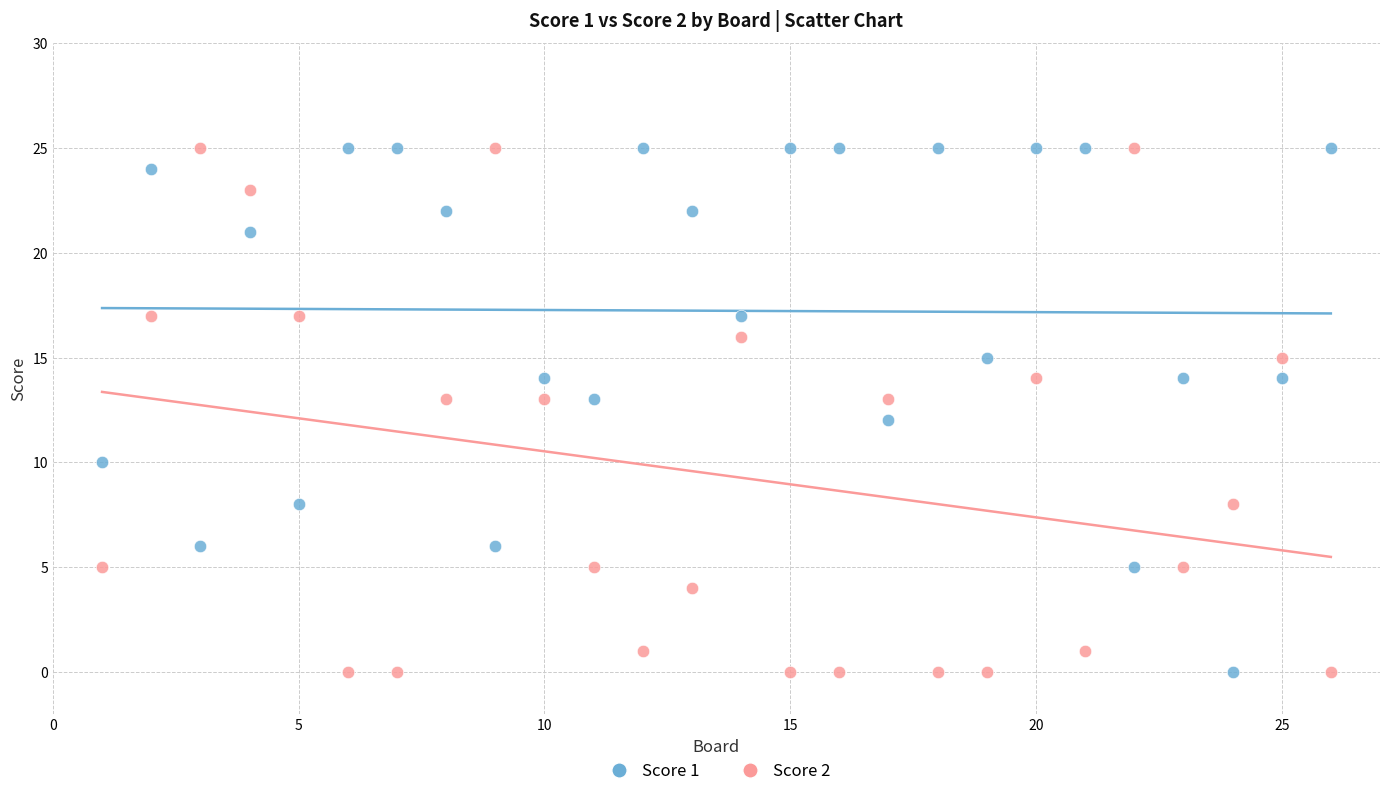

Across all data points, what is the range of Y values (max minus min)?

25